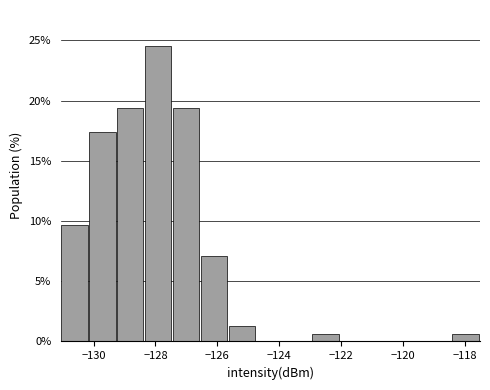

Reading left to right, list every bar in this chart as the range it spans on the x-axis followed by its height. Neither the bar edges nor the heights are printed on the chart, so give them approximately, as read against the axes.

-131.0 to -130.2: 9.5
-130.2 to -129.2: 17.5
-129.2 to -128.4: 19.5
-128.4 to -127.4: 24.5
-127.4 to -126.6: 19.5
-126.6 to -125.6: 7.0
-125.6 to -124.8: 1.5
-124.8 to -123.8: 0
-123.8 to -123.0: 0
-123.0 to -122.0: 0.5
-122.0 to -121.2: 0
-121.2 to -120.2: 0
-120.2 to -119.4: 0
-119.4 to -118.4: 0
-118.4 to -117.6: 0.5